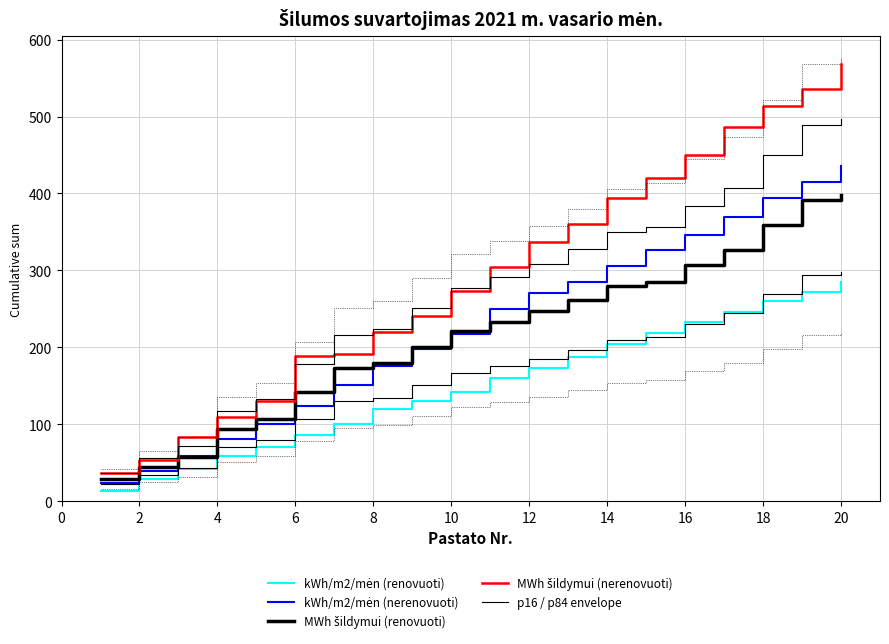

List the series in order of their peak value, highest first.

MWh šildymui (nerenovuoti), kWh/m2/mėn (nerenovuoti), MWh šildymui (renovuoti), p16 / p84 envelope, kWh/m2/mėn (renovuoti)